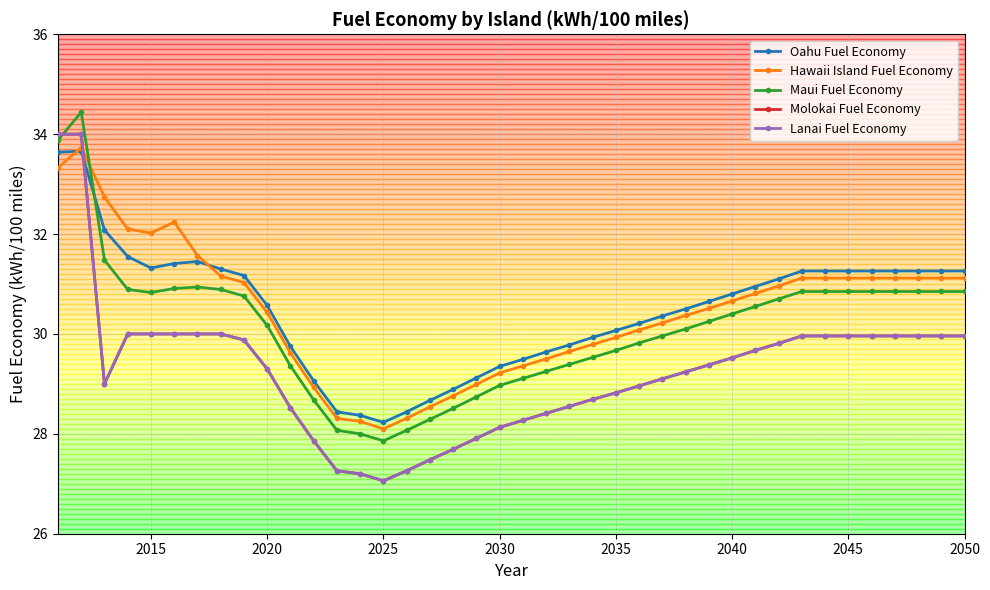

Does the chart have visible grid lines?

Yes